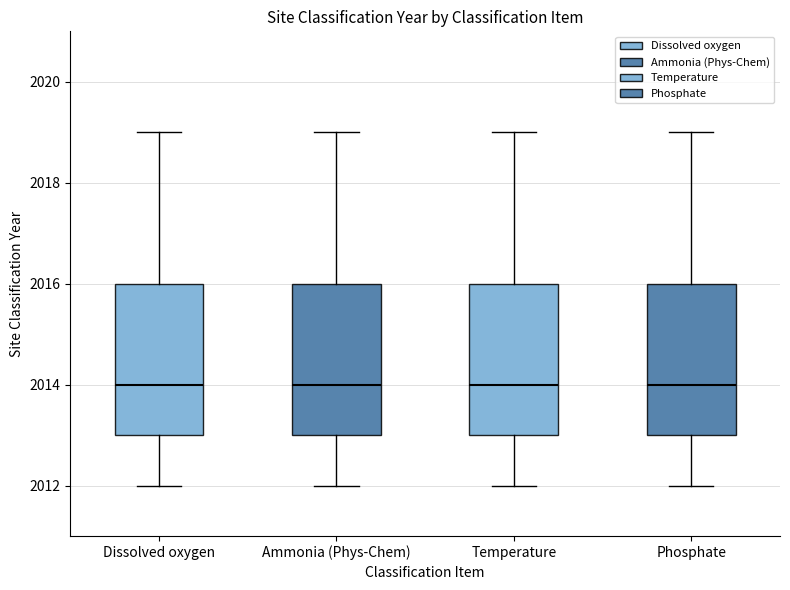

Reading left to right, transcribe this box plot: for each box, give where its median line is, the range the box spans, and where its two whiskers end, as read against the y-axis. The values are not printed on the chart, so give them approximately, as read against the axis.

Dissolved oxygen: median 2014, box 2013 to 2016, whiskers 2012 to 2019
Ammonia (Phys-Chem): median 2014, box 2013 to 2016, whiskers 2012 to 2019
Temperature: median 2014, box 2013 to 2016, whiskers 2012 to 2019
Phosphate: median 2014, box 2013 to 2016, whiskers 2012 to 2019